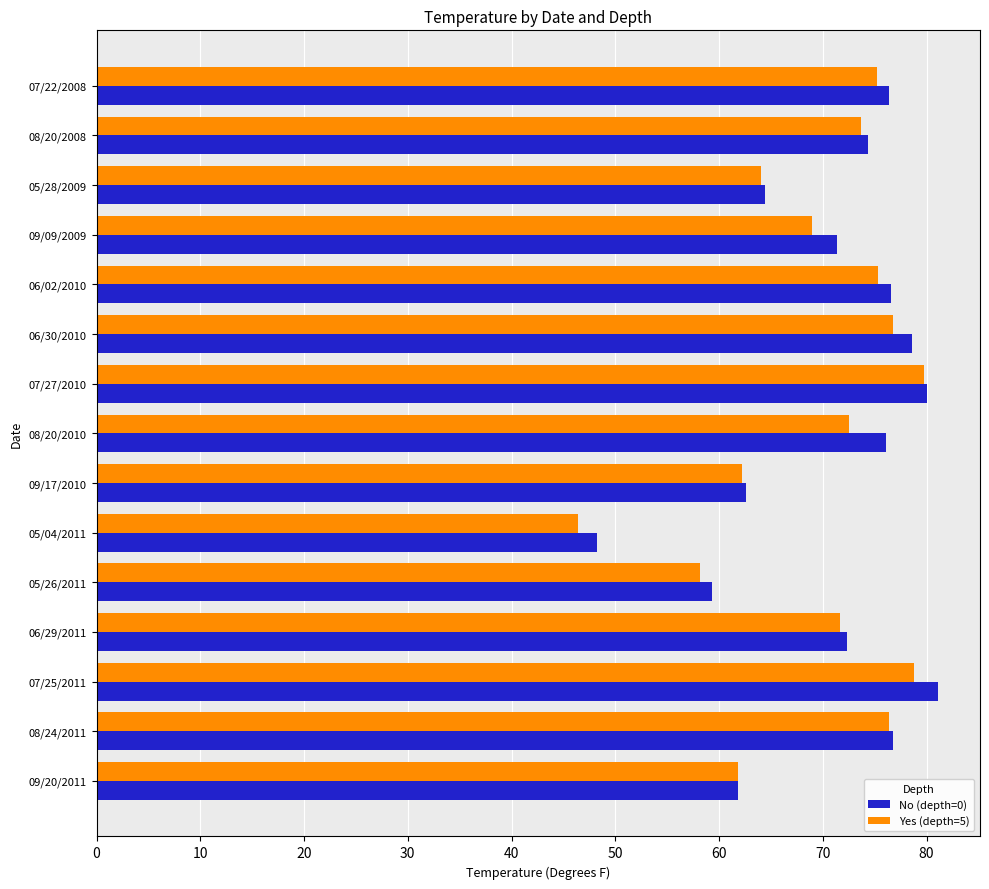

The No (depth=0) series shows 76.6 at 06/02/2010. True or false?

True